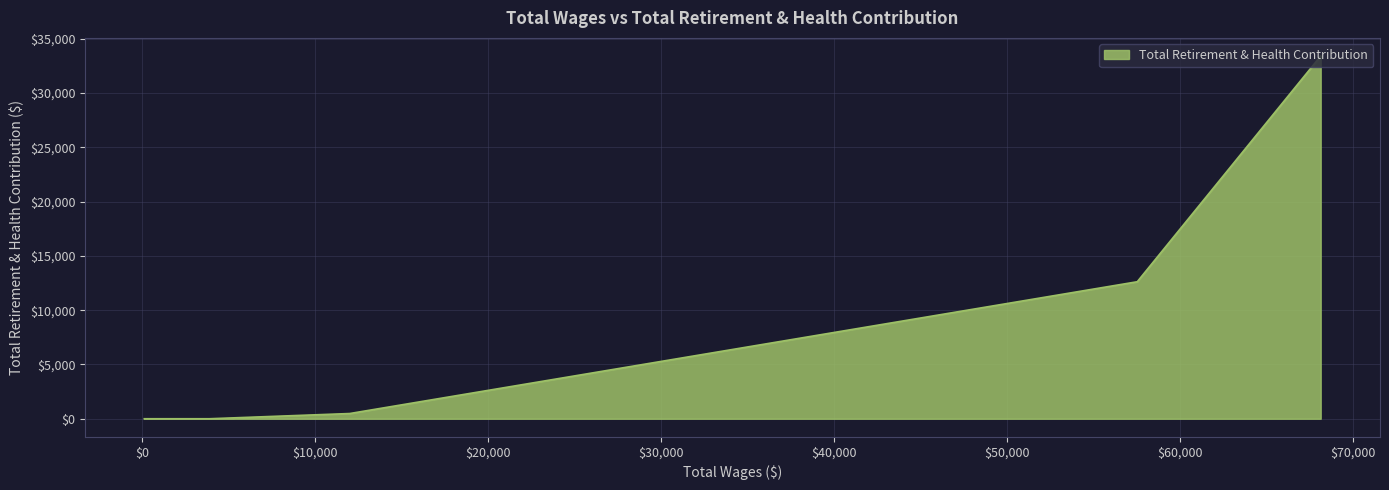

True or false: there are more than 2 points higher than both neighbors.

False